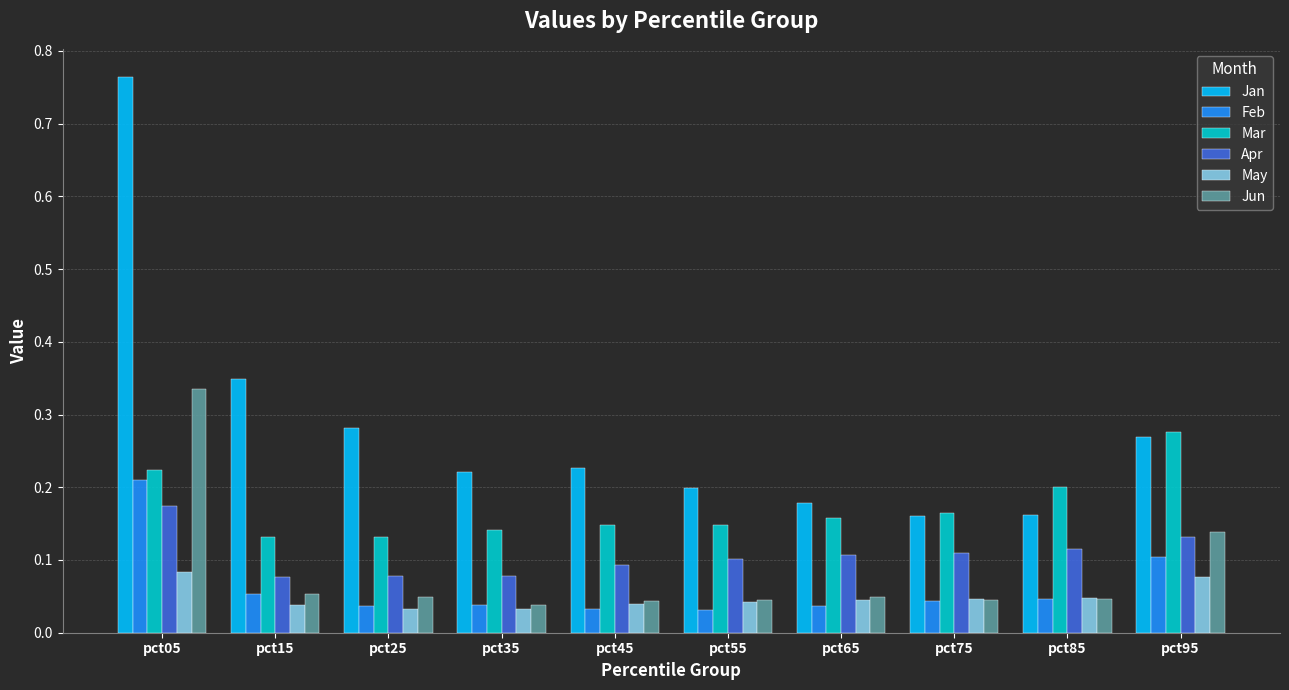

What is the total value across all series at pct95?

1.0